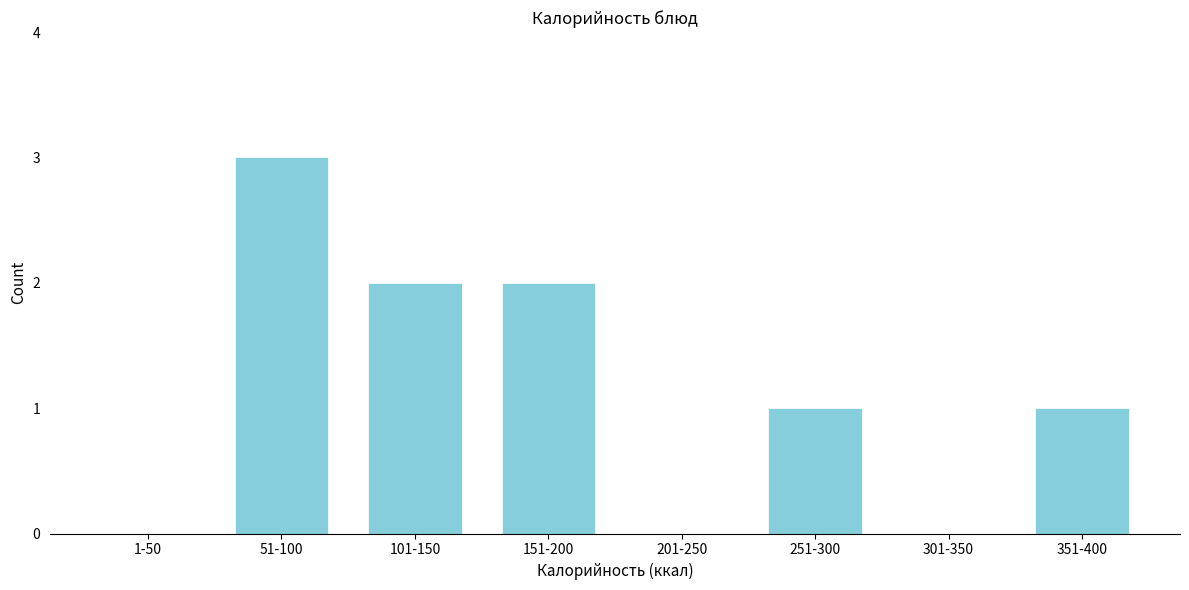

Reading left to right, list all the values displayed in this chart.

1-50=0	51-100=3	101-150=2	151-200=2	201-250=0	251-300=1	301-350=0	351-400=1